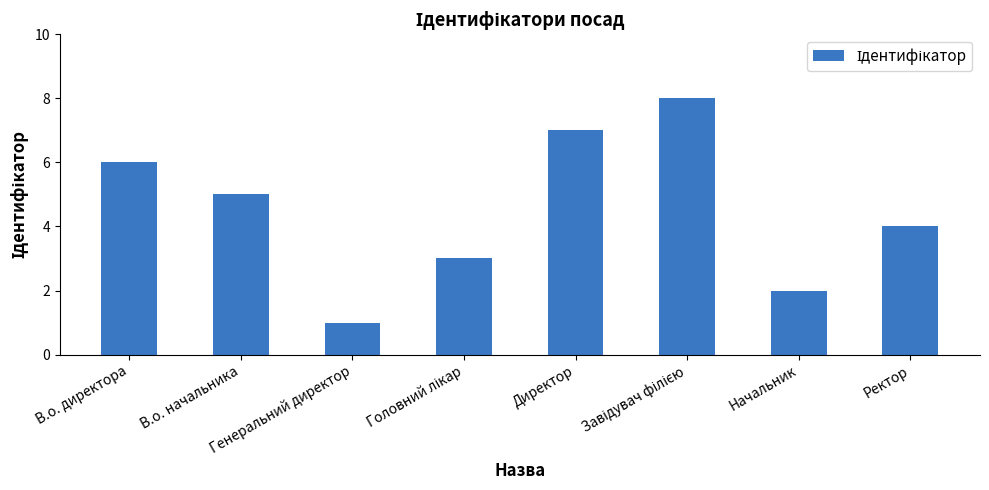

True or false: the data shows 8 at В.о. начальника.

False